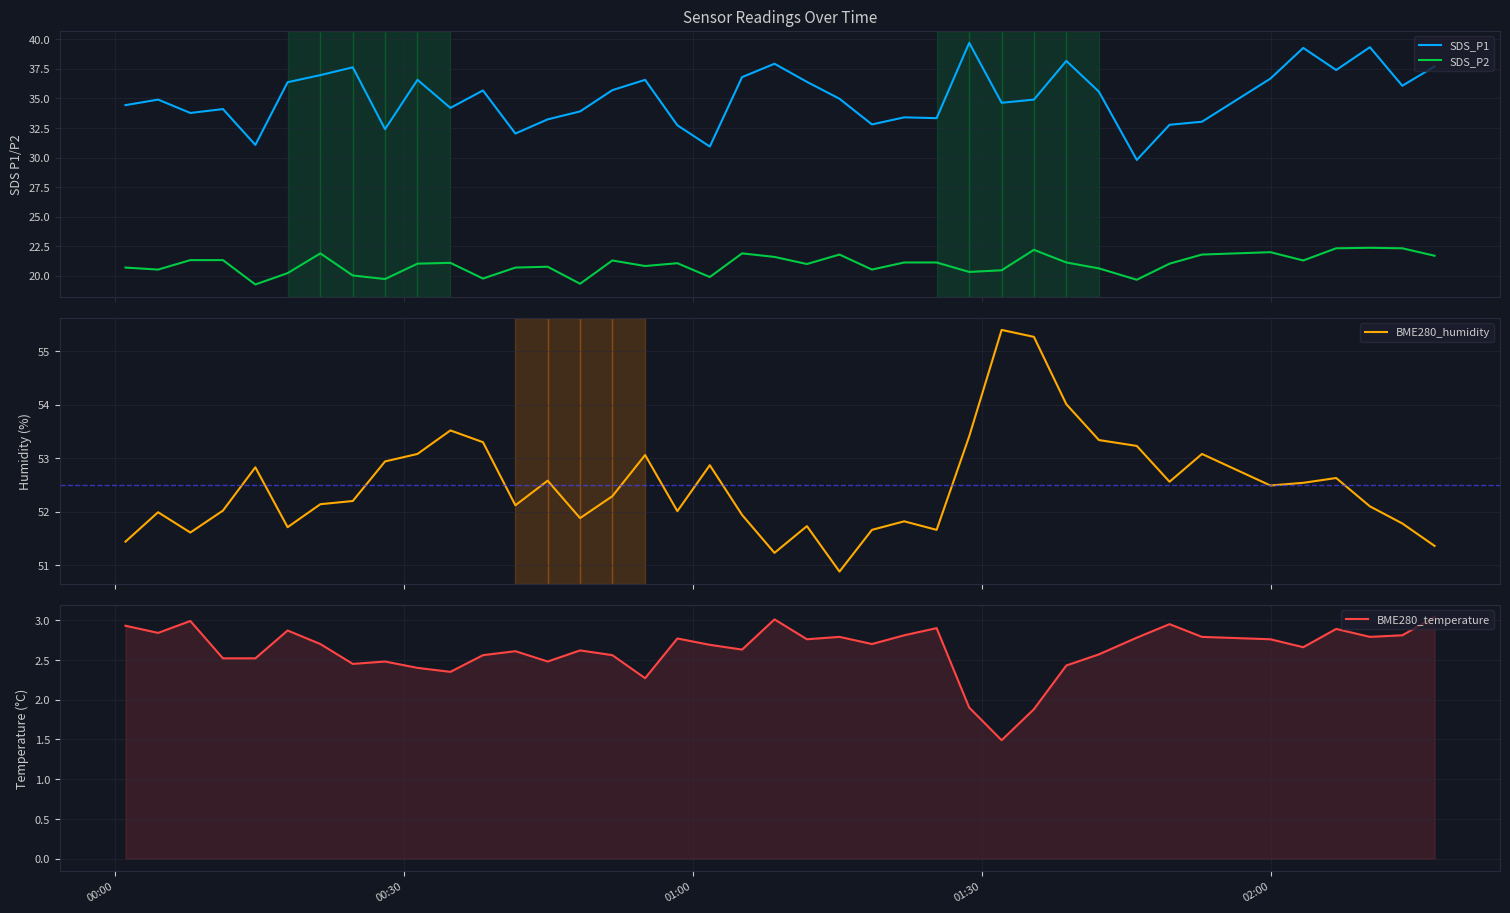

True or false: SDS_P1 and SDS_P2 cross at least once.

False